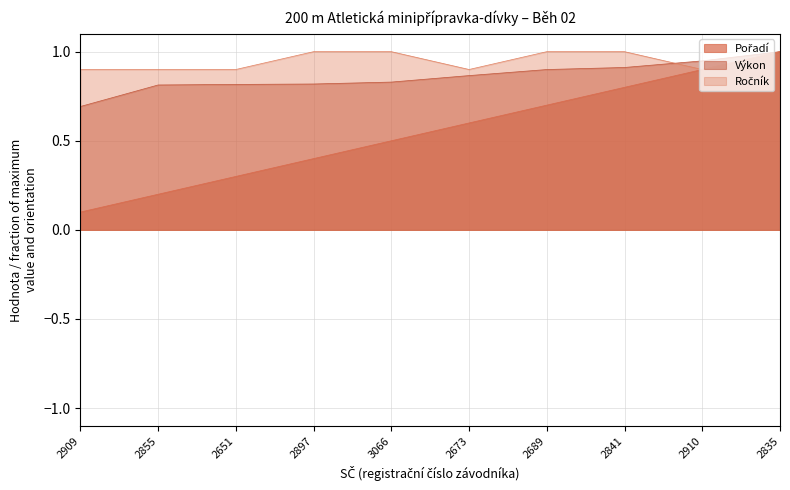

Reading left to right, list all the values displayed in this chart.

Pořadí: 0.1	0.2	0.3	0.4	0.5	0.6	0.7	0.8	0.9	1.0
Výkon: 0.7	0.8	0.8	0.8	0.8	0.9	0.9	0.9	0.9	1.0
Ročník: 0.9	0.9	0.9	1.0	1.0	0.9	1.0	1.0	0.9	1.0